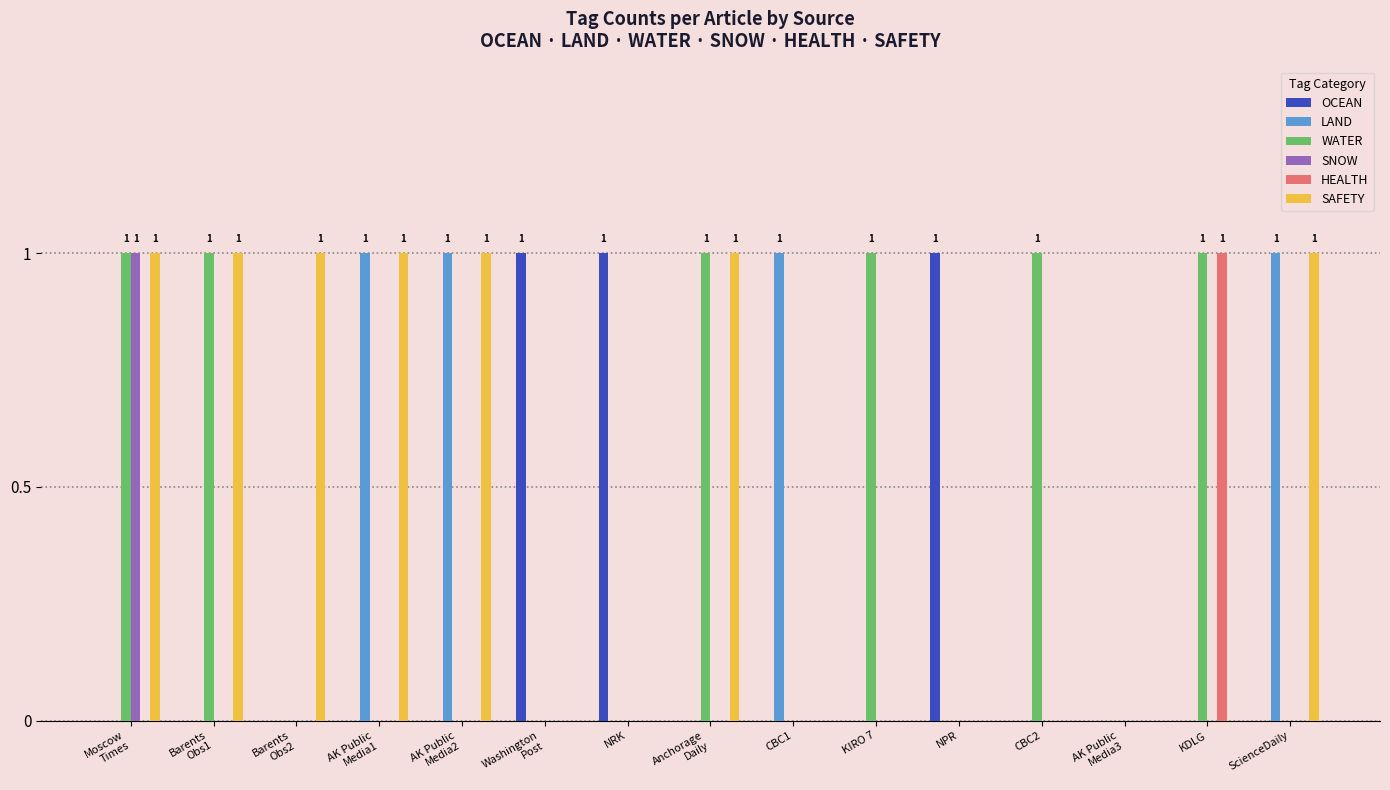

True or false: WATER has a value of 1 at KDLG.

True